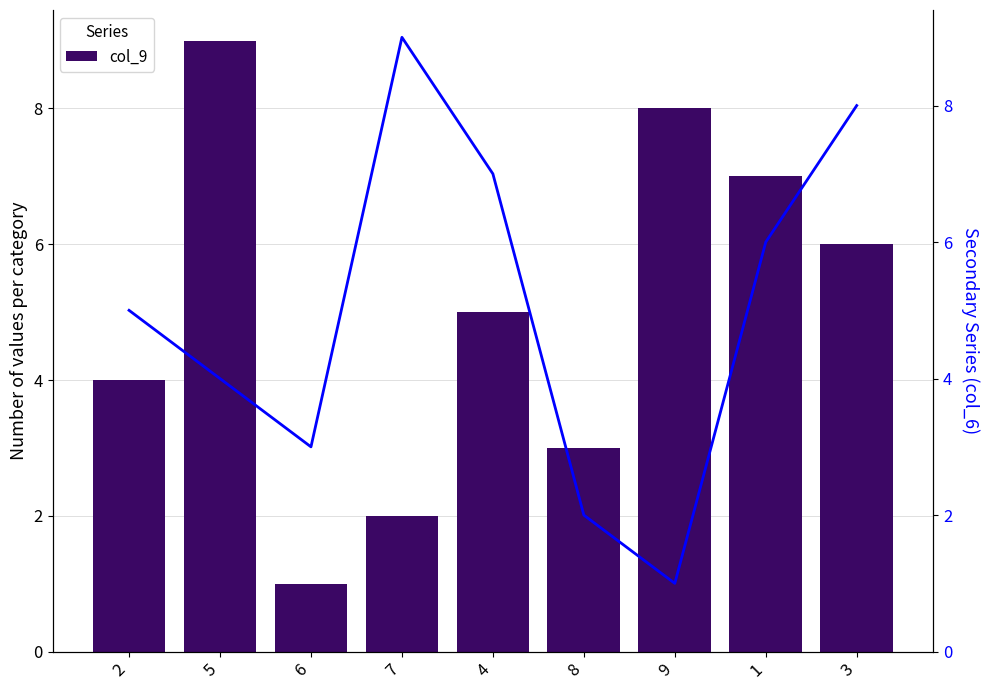

What is the label of the 7th bar from the left?

9